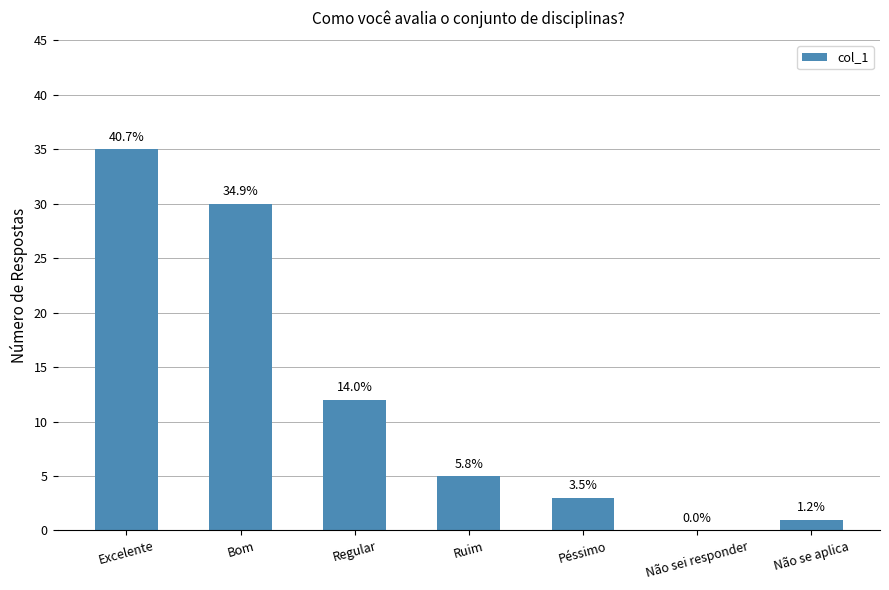

What value does the data have at Excelente, to the nearest 5?

35